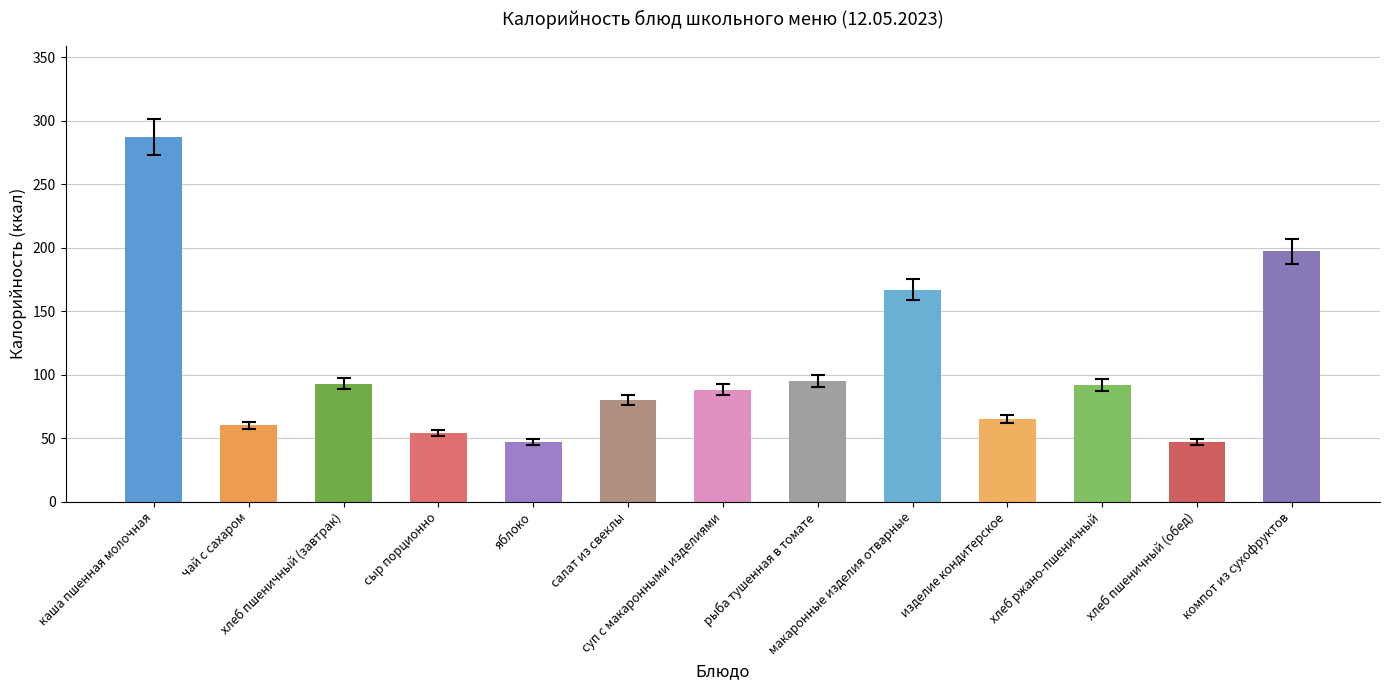

What is the difference between the maximum and second lowest values?

240.0